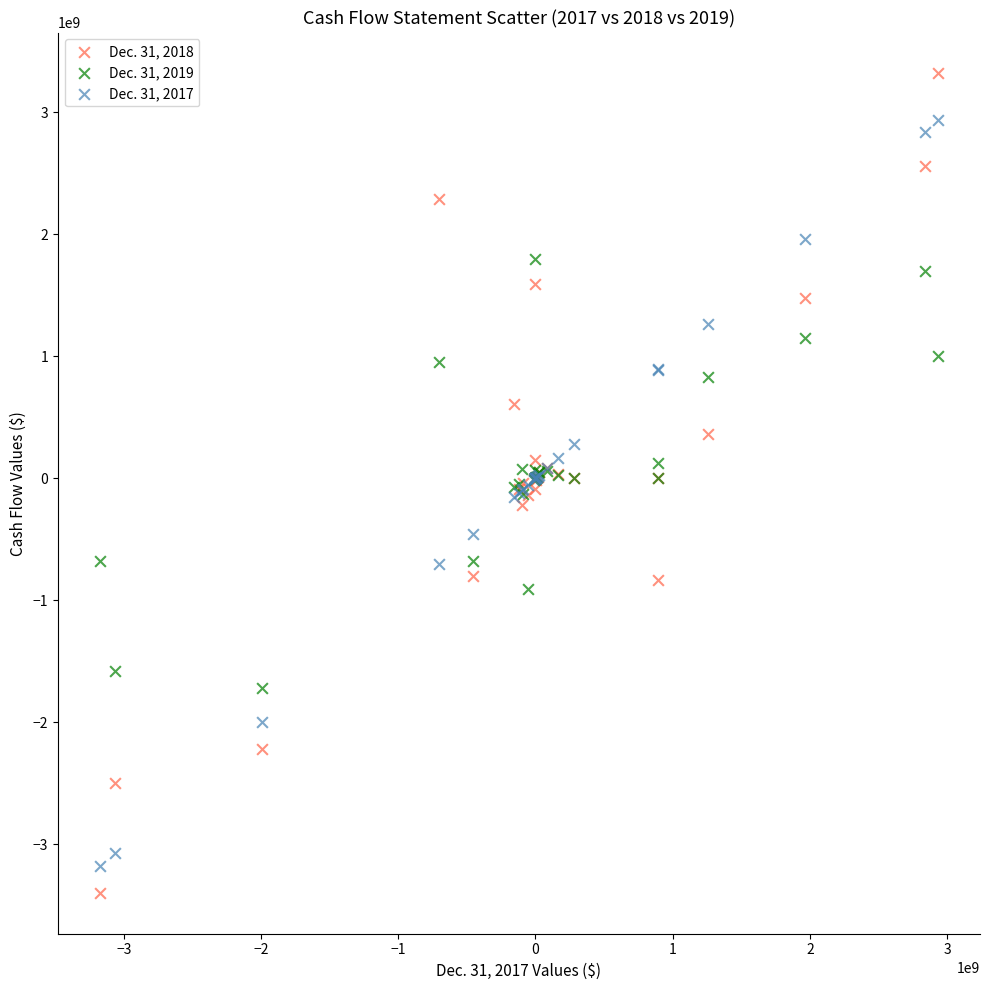

Which series has the largest Y range (max minus min)?

Dec. 31, 2018